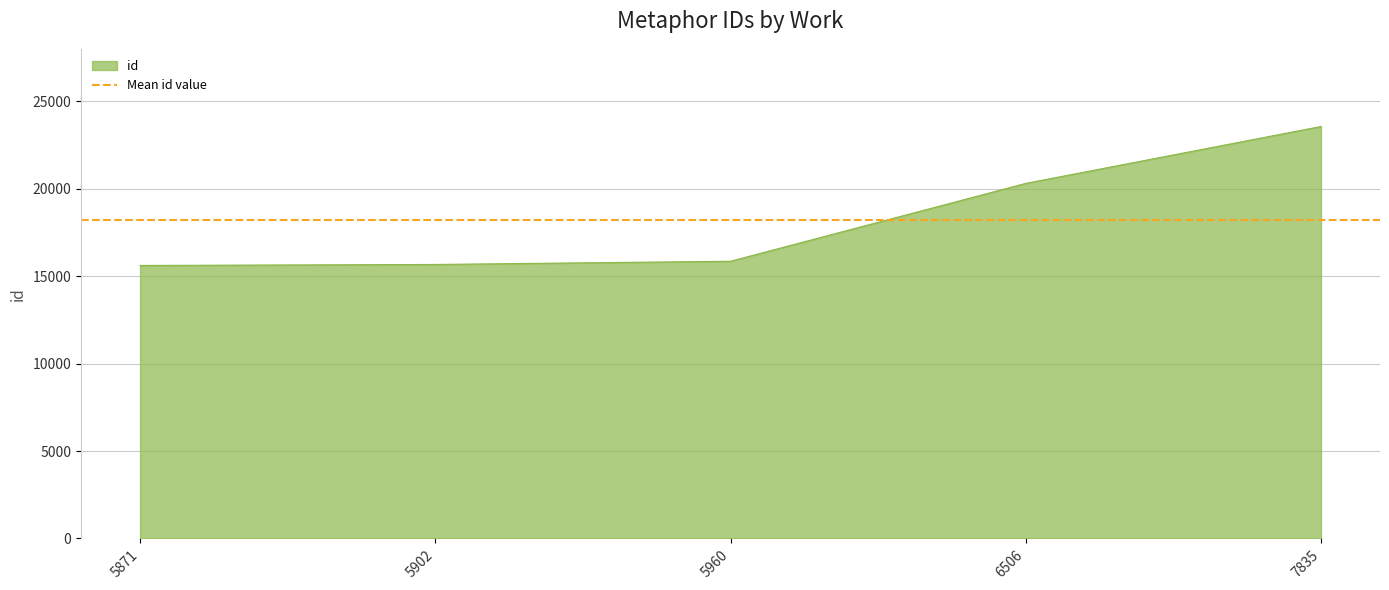

Which has a higher value, 6506 or 7835?

7835